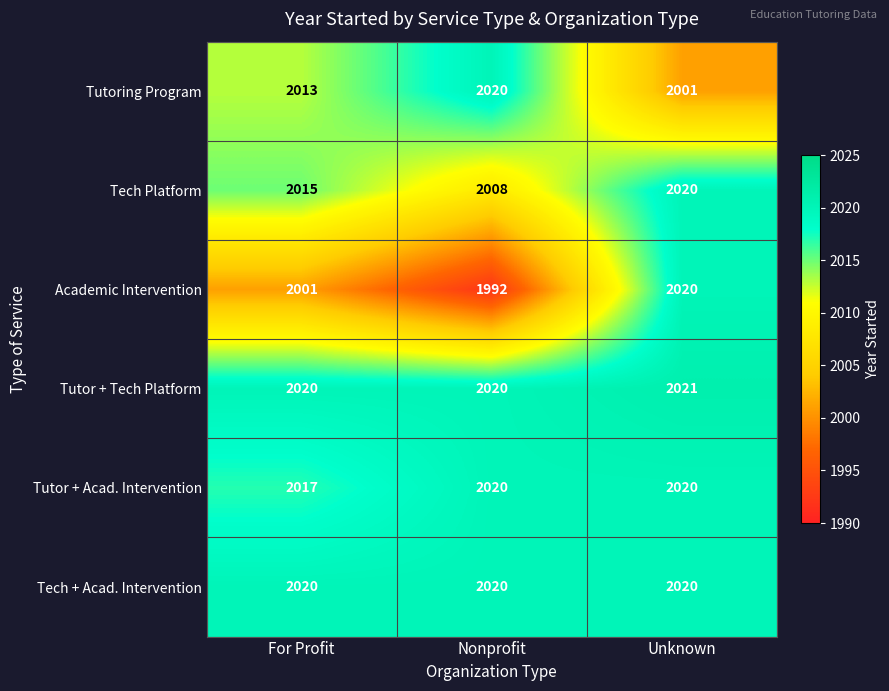

How many Tutoring Program values are between 2001 and 2020?

3